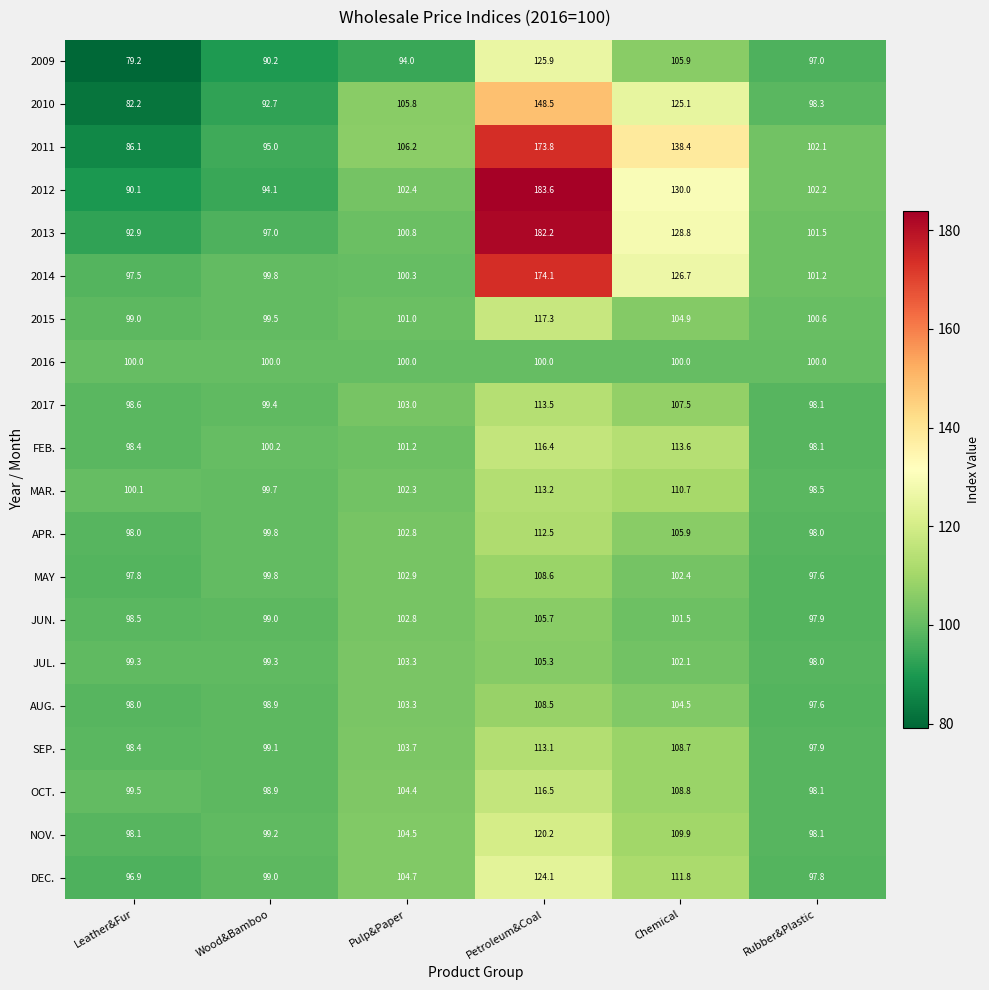

Between Petroleum&Coal and Rubber&Plastic, which series saw the biggest shift?

2012